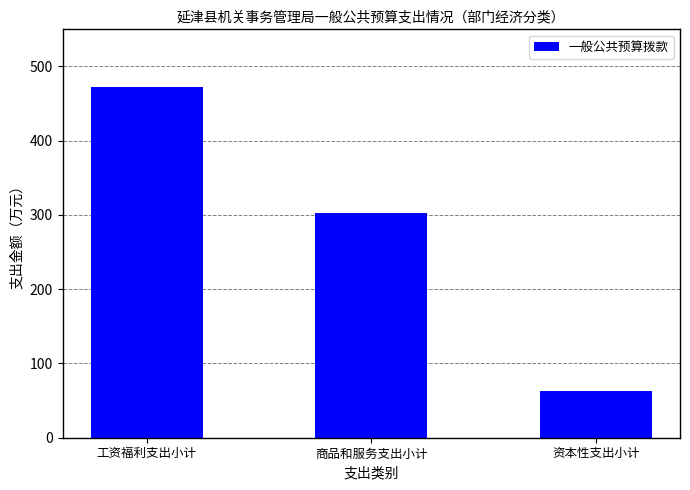

What is the average value?

279.4